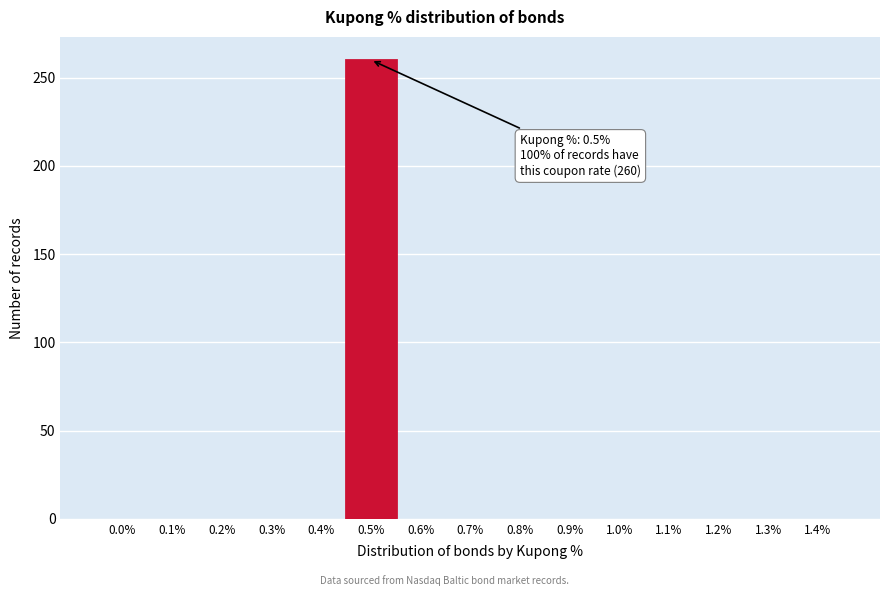

Reading left to right, what are all the values shown in this chart?

0.0%=0	0.1%=0	0.2%=0	0.3%=0	0.4%=0	0.5%=260	0.6%=0	0.7%=0	0.8%=0	0.9%=0	1.0%=0	1.1%=0	1.2%=0	1.3%=0	1.4%=0